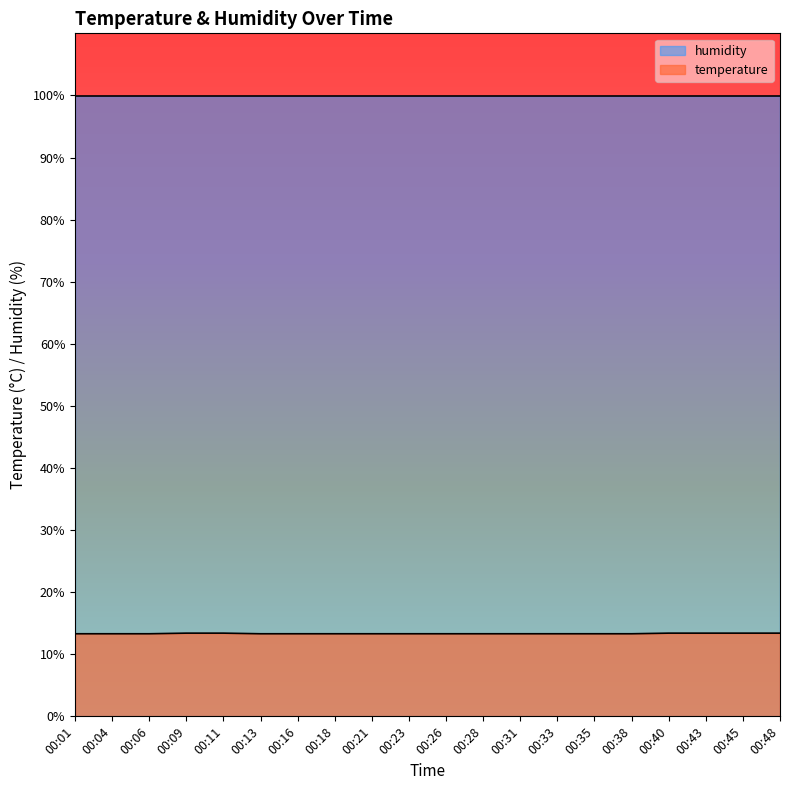

Which has a higher value, 00:16 or 00:40?

00:40